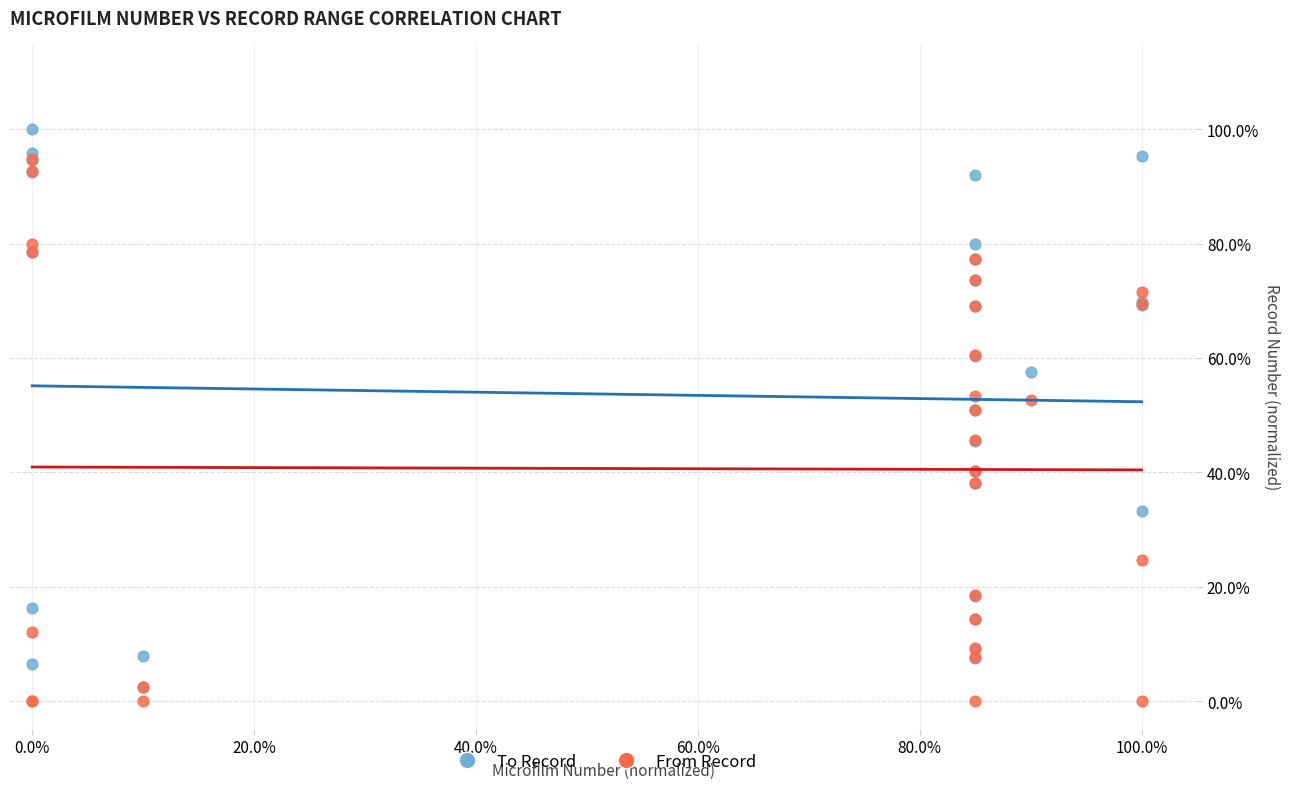

What are all the series names shown in the legend?

To Record, From Record